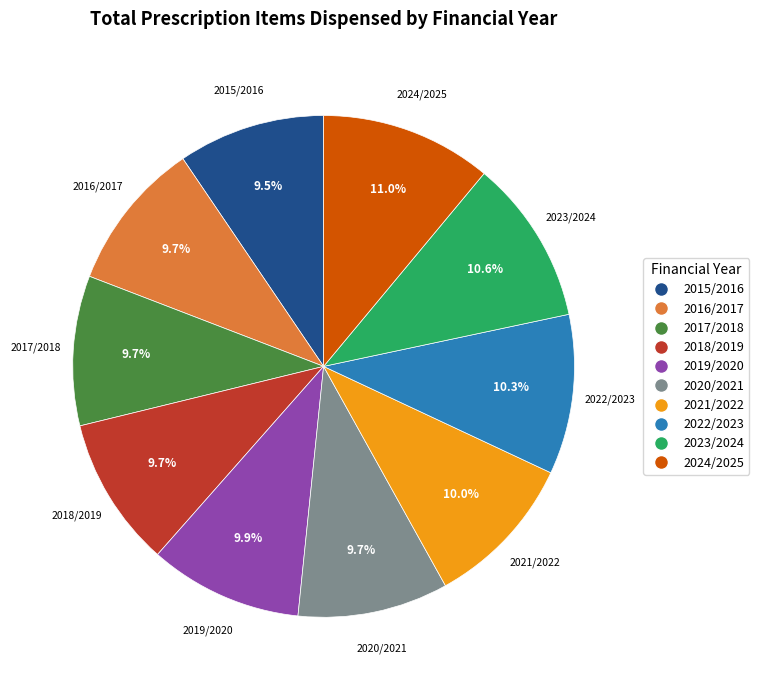

Approximately how many times larger is the value at 2024/2025 compared to 2022/2023?

1.1